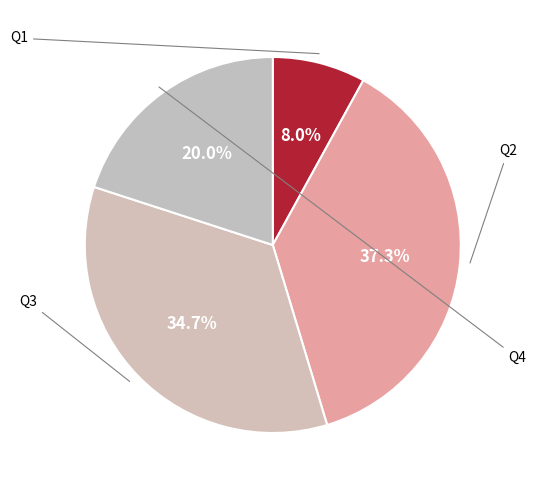

Is there any slice that represents more than half of the pie?

No